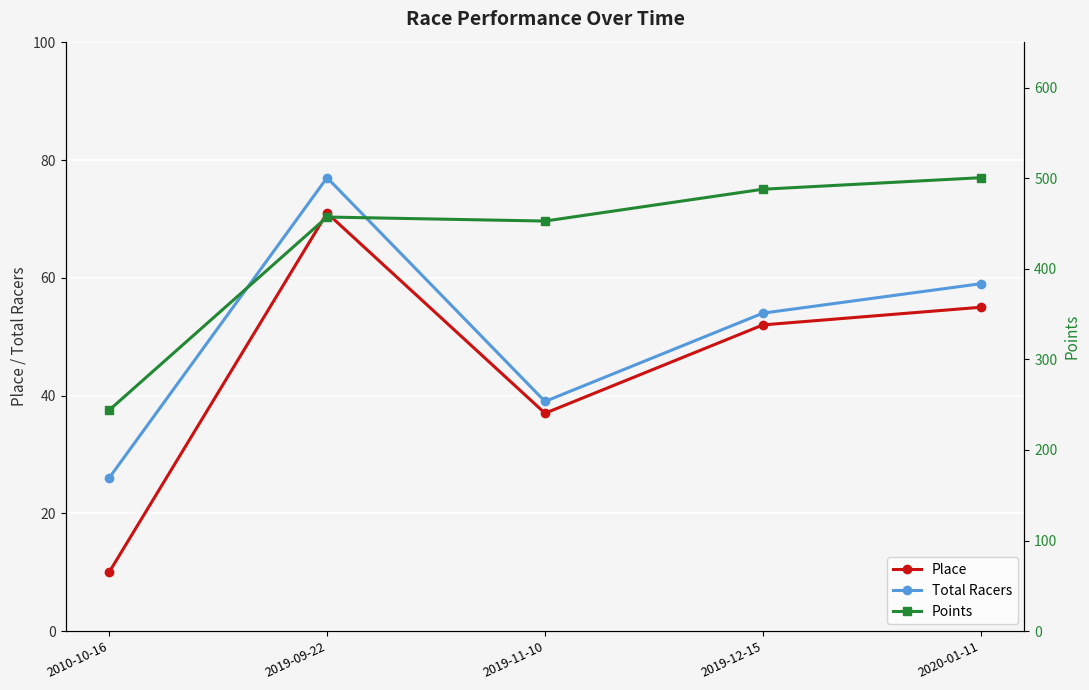

True or false: Total Racers and Place cross at least once.

False